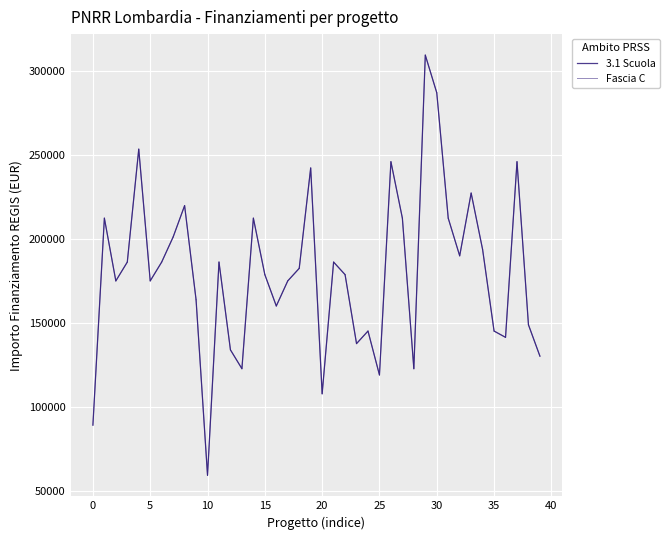

The chart shows a value of 386717.1 at B84D22004760006. True or false?

False